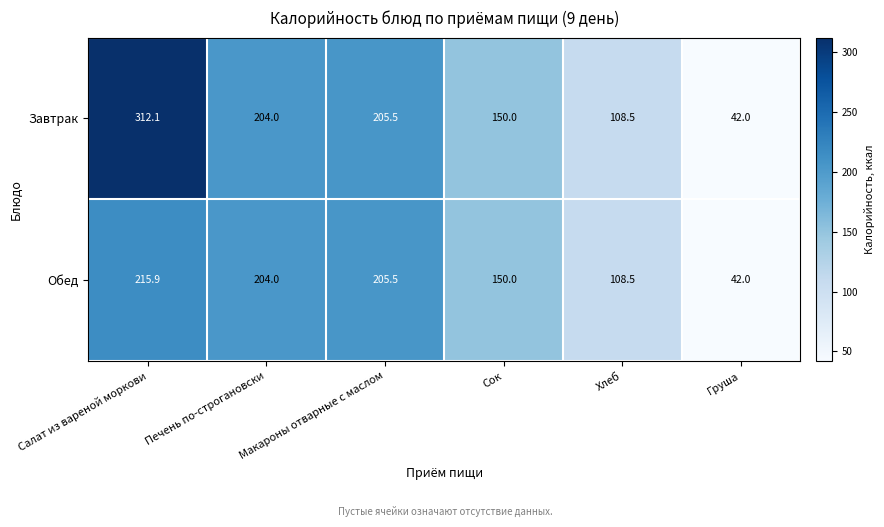

Where does the Обед series first go above 204?

Салат из вареной моркови